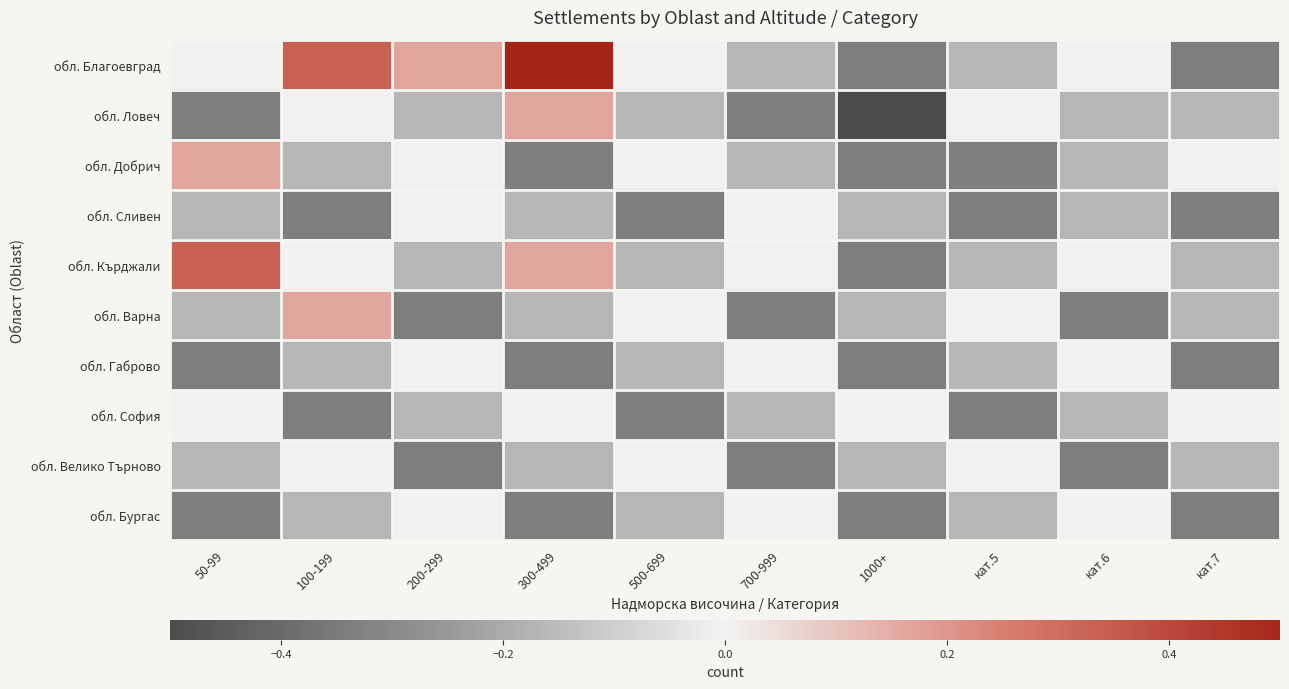

What is the total value across all series at 50-99?

-1.0